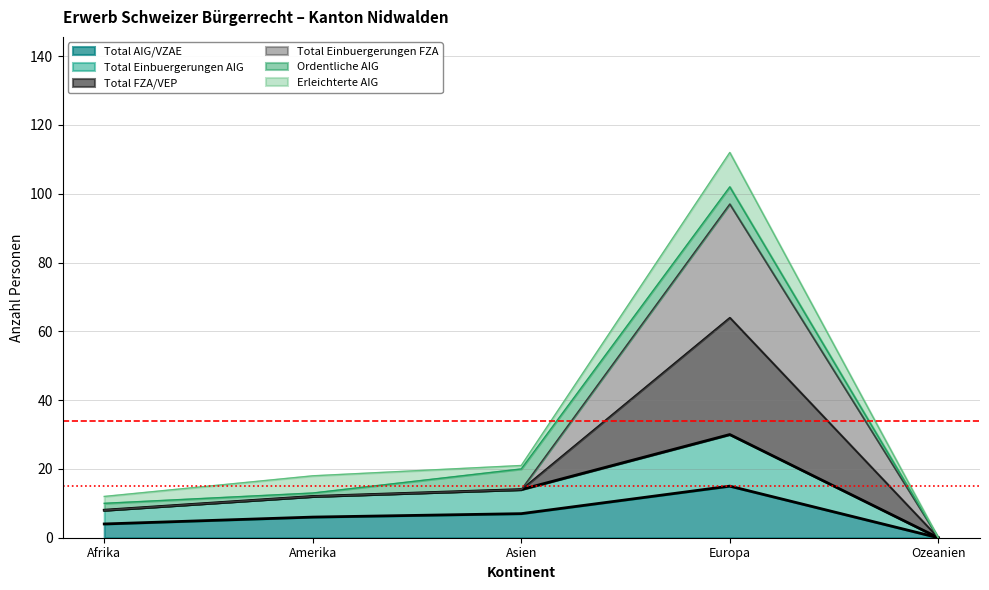

The value of Total AIG/VZAE at Amerika is 6. True or false?

True